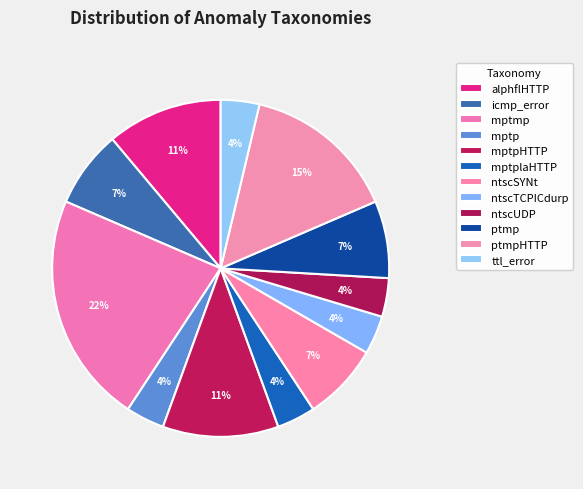

How many segments does this pie chart have?

12